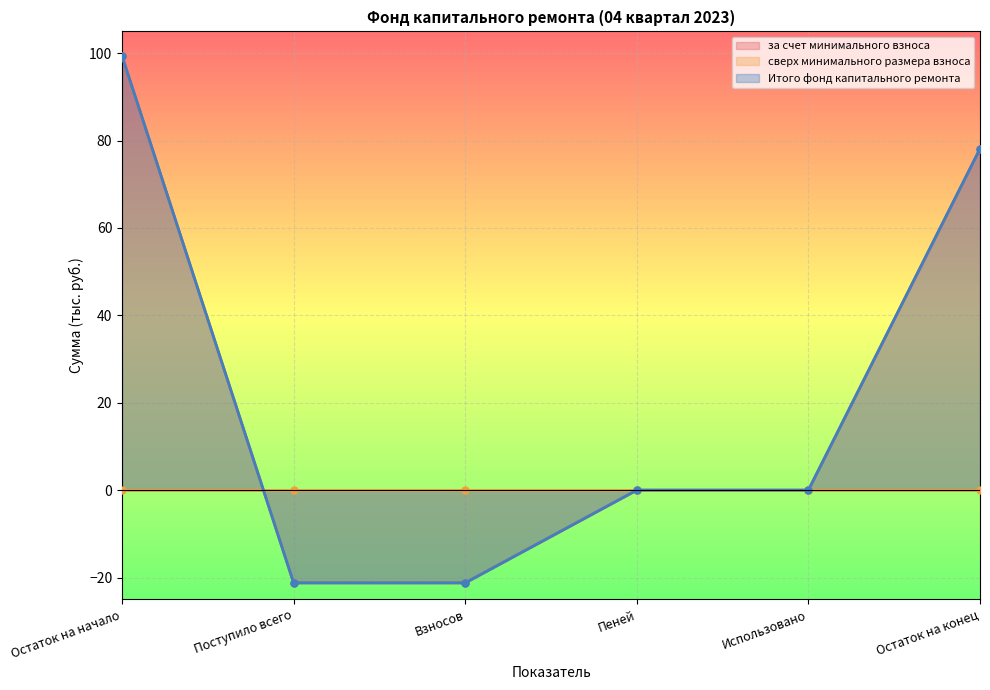

Between Взносов and Остаток на конец, which series saw the biggest shift?

за счет минимального взноса